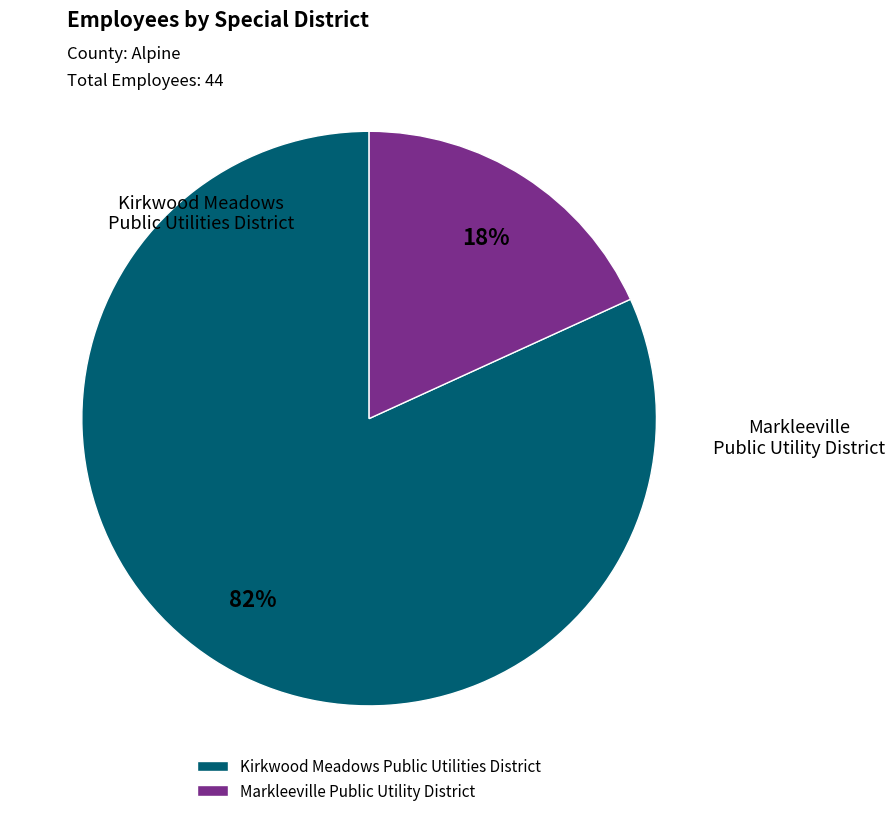

True or false: Kirkwood Meadows Public Utilities District accounts for 82% of the total.

True